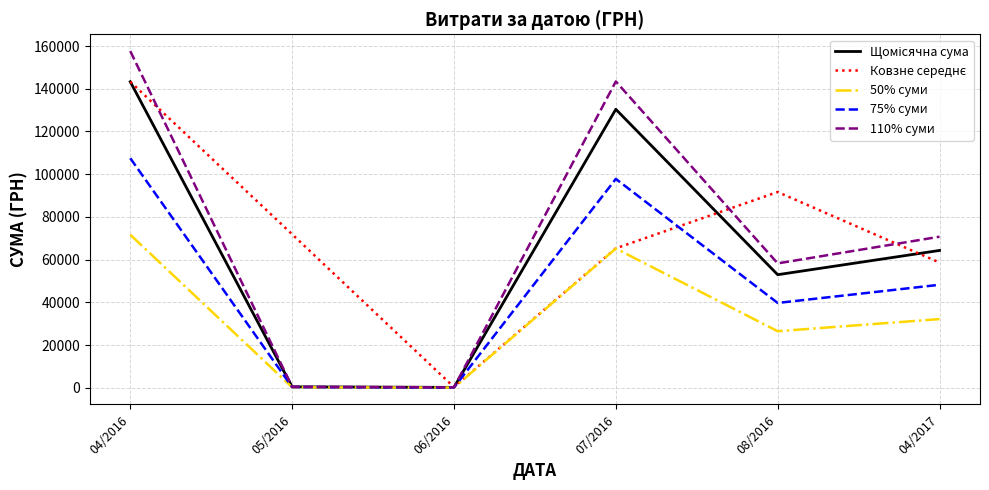

What position from the right is 05/2016?

5